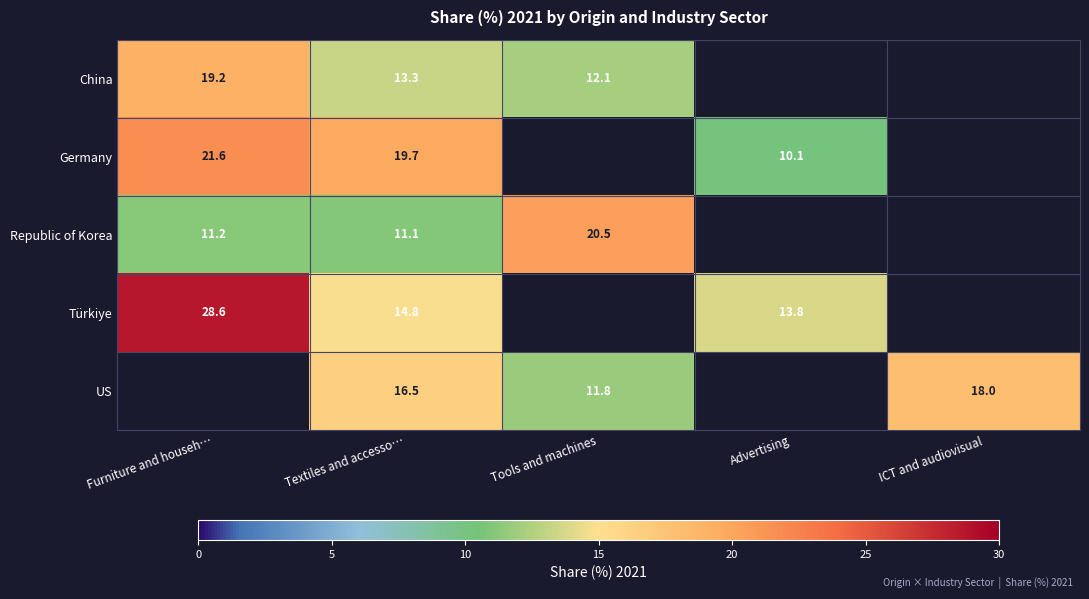

Is it true that Republic of Korea equals 5.1 at Furniture and househ…?

False